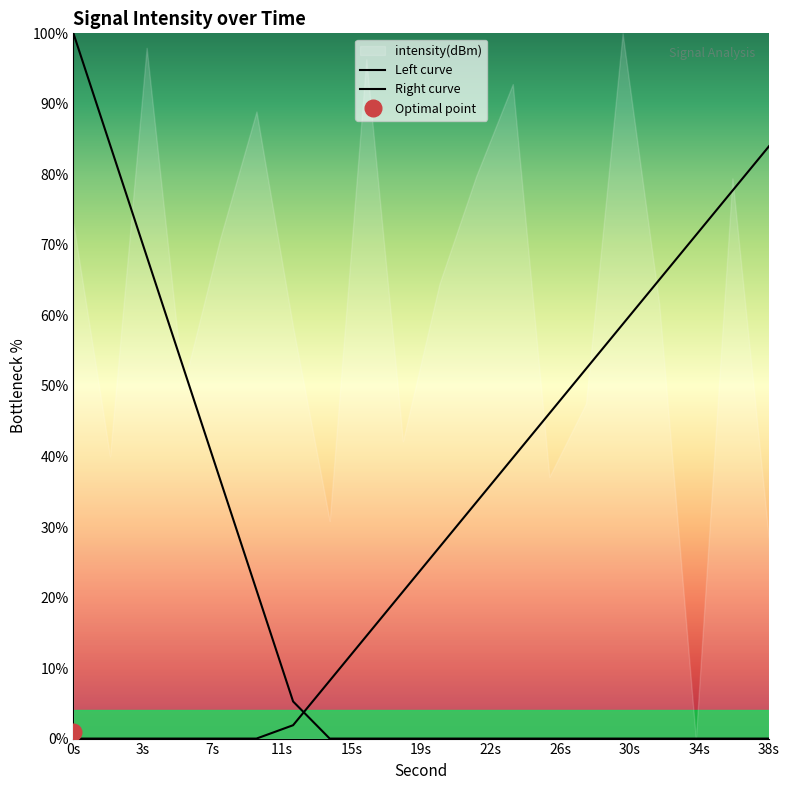

What is the approximate value of Left curve at 0s?

100.0